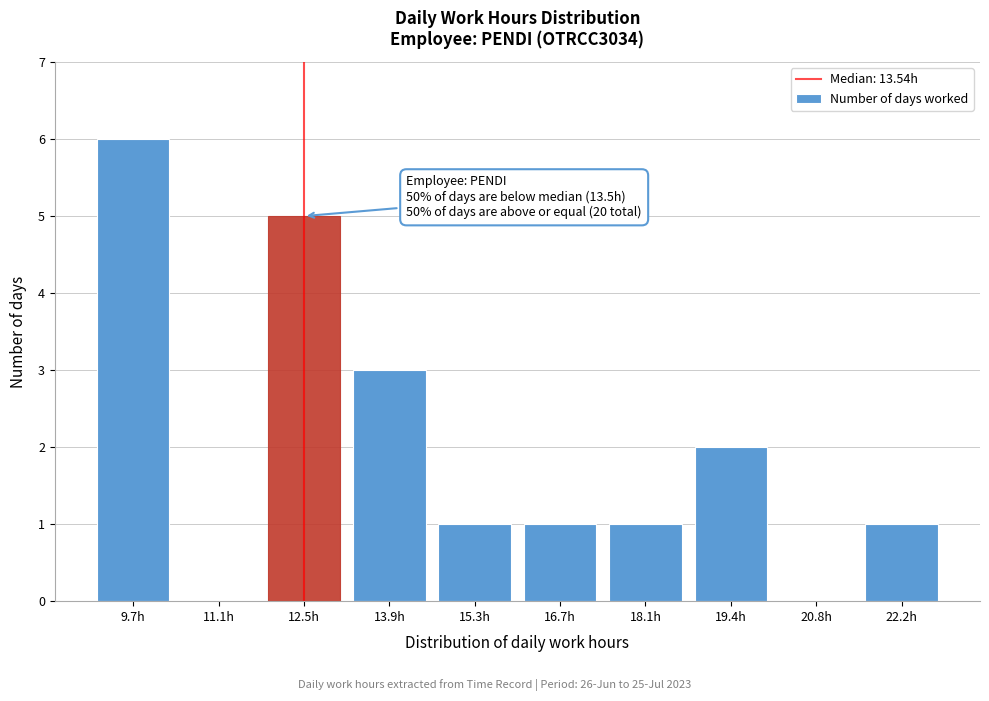

Reading left to right, transcribe all the data shown in this chart.

9.7h=6	11.1h=0	12.5h=5	13.9h=3	15.3h=1	16.7h=1	18.1h=1	19.4h=2	20.8h=0	22.2h=1